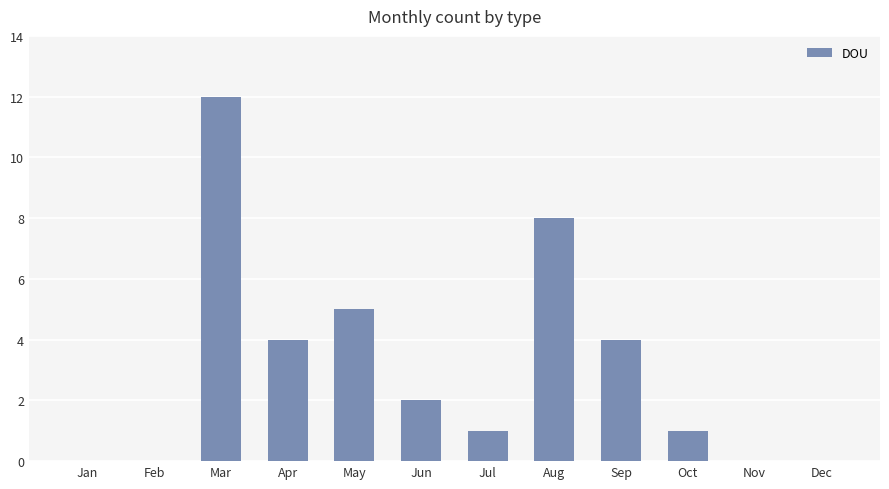

At which label is the value closest to 6?

May